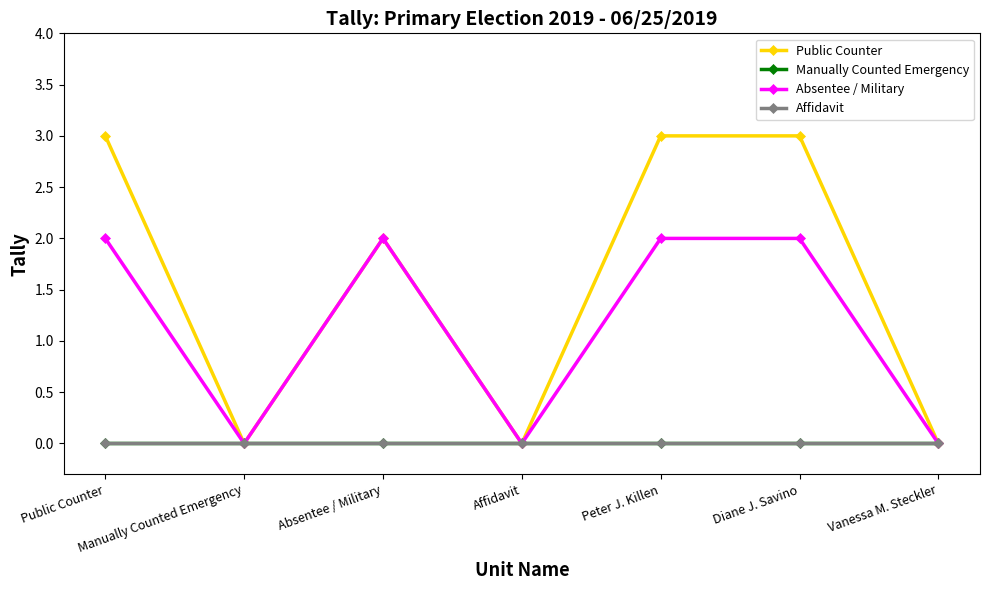

True or false: Absentee / Military has more than 2 points higher than both neighbors.

False